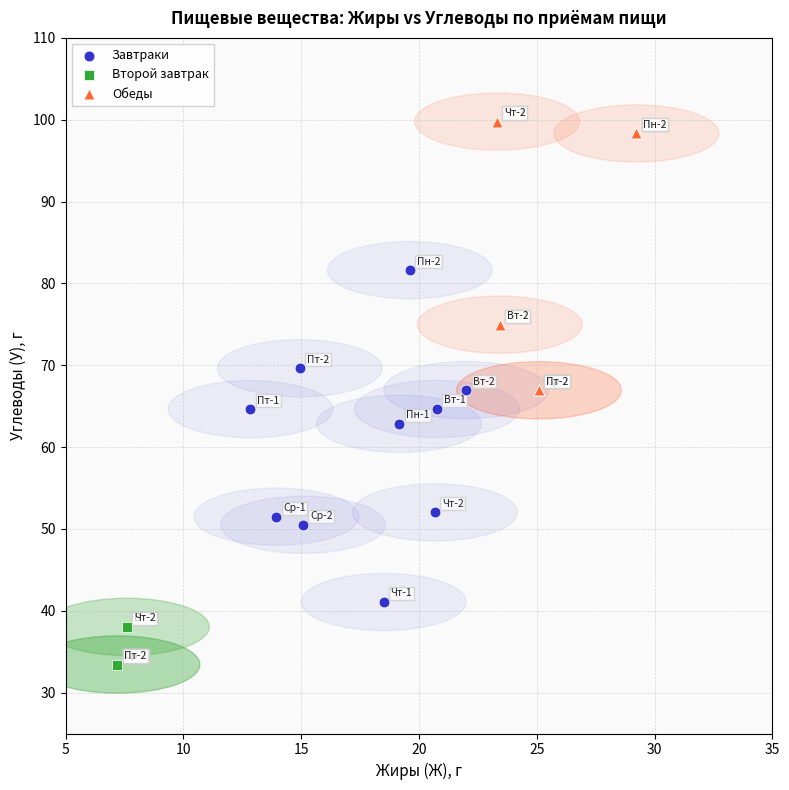

Which series reaches the maximum Y coordinate?

Обеды